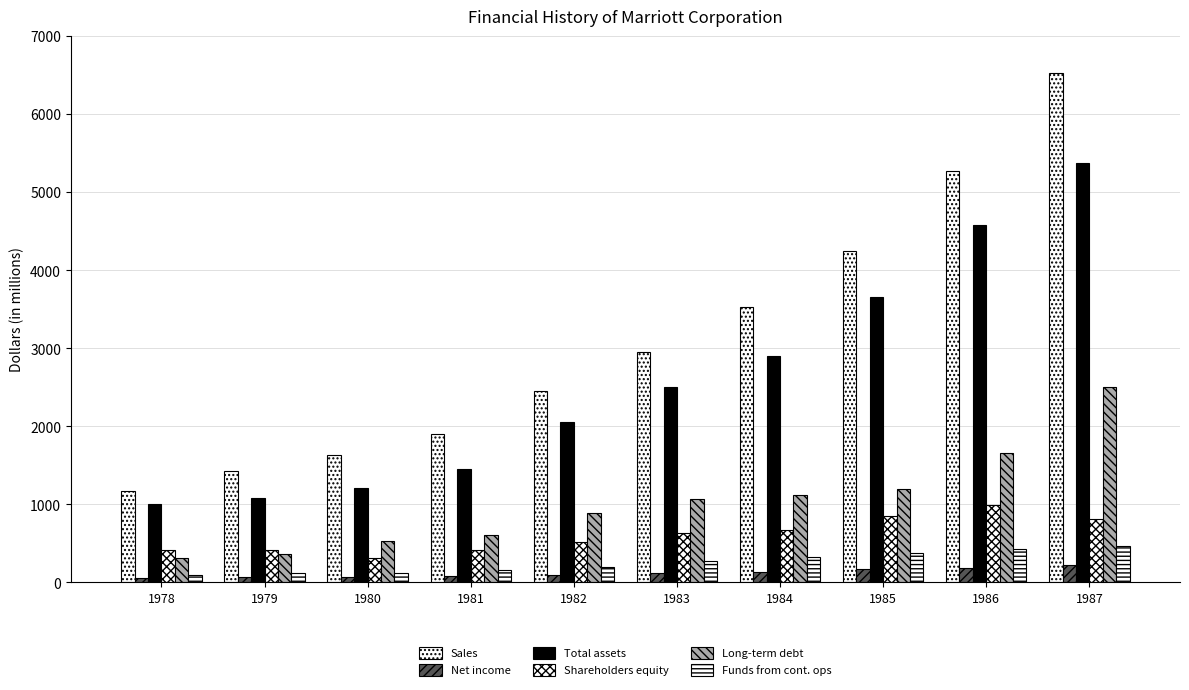

How many data points in Shareholders equity are above 628?

5